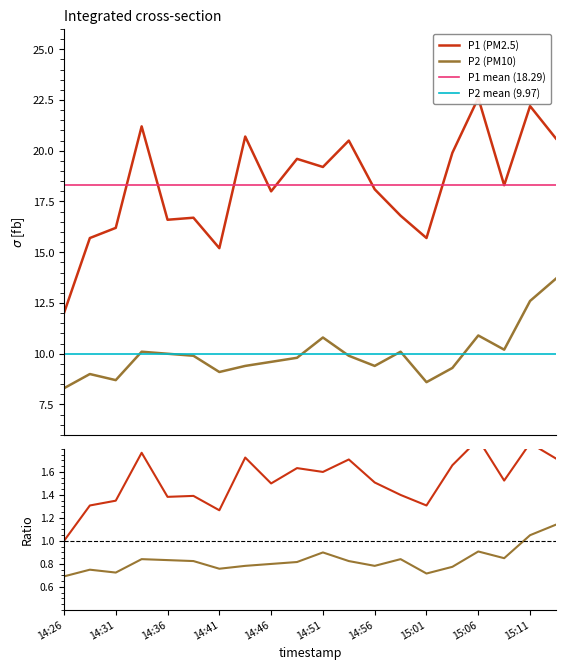

Reading left to right, list all the values displayed in this chart.

P1: 12.0	15.7	16.2	21.2	16.6	16.7	15.2	20.7	18.0	19.6	19.2	20.5	18.1	16.8	15.7	19.9	22.6	18.3	22.2	20.6
P2: 8.3	9.0	8.7	10.1	10.0	9.9	9.1	9.4	9.6	9.8	10.8	9.9	9.4	10.1	8.6	9.3	10.9	10.2	12.6	13.7